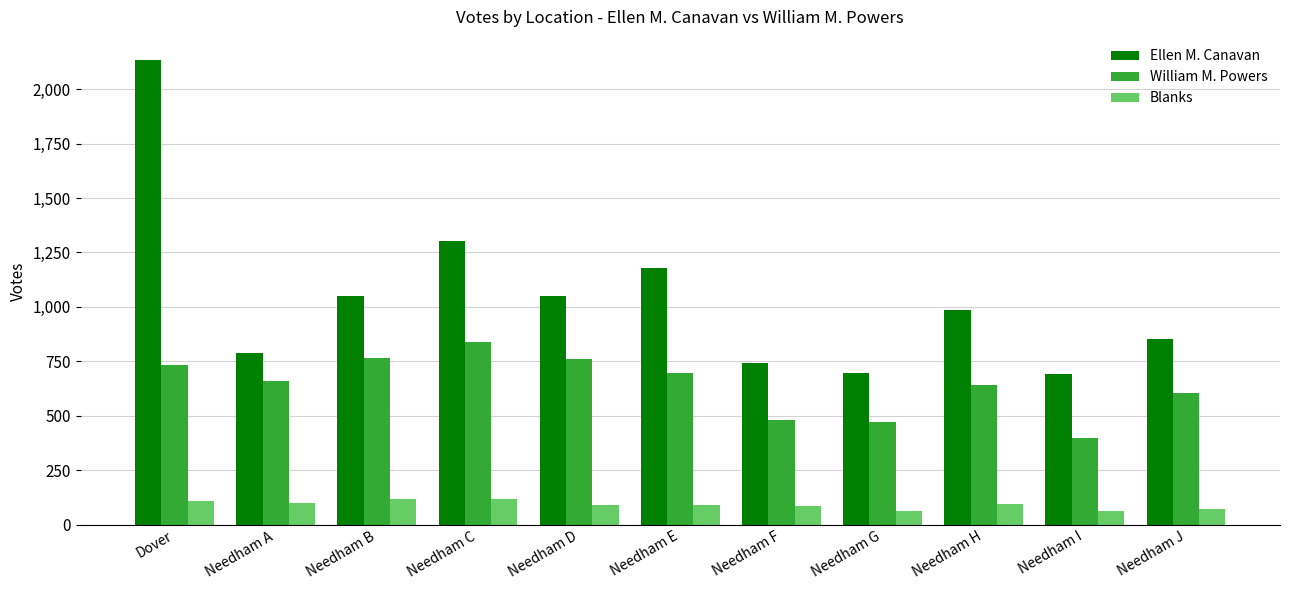

What is the spread (max minus min) of values at Dover?

2026